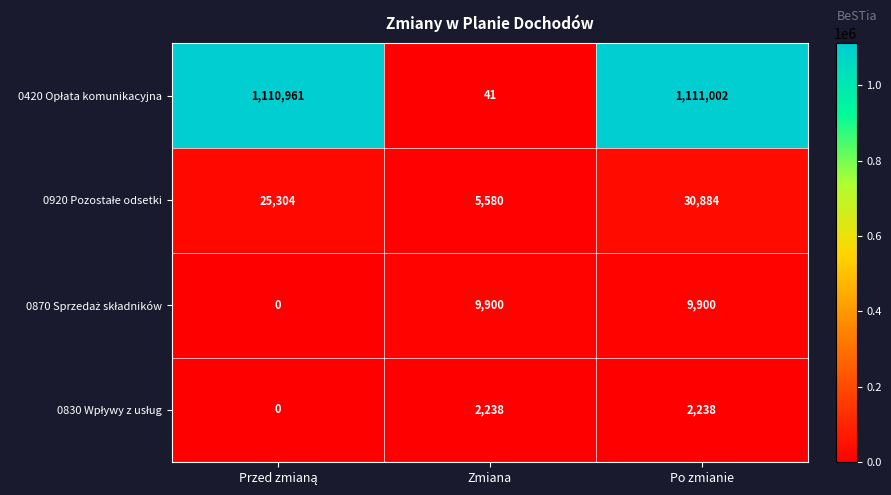

What is the spread (max minus min) of values at Po zmianie?

1108764